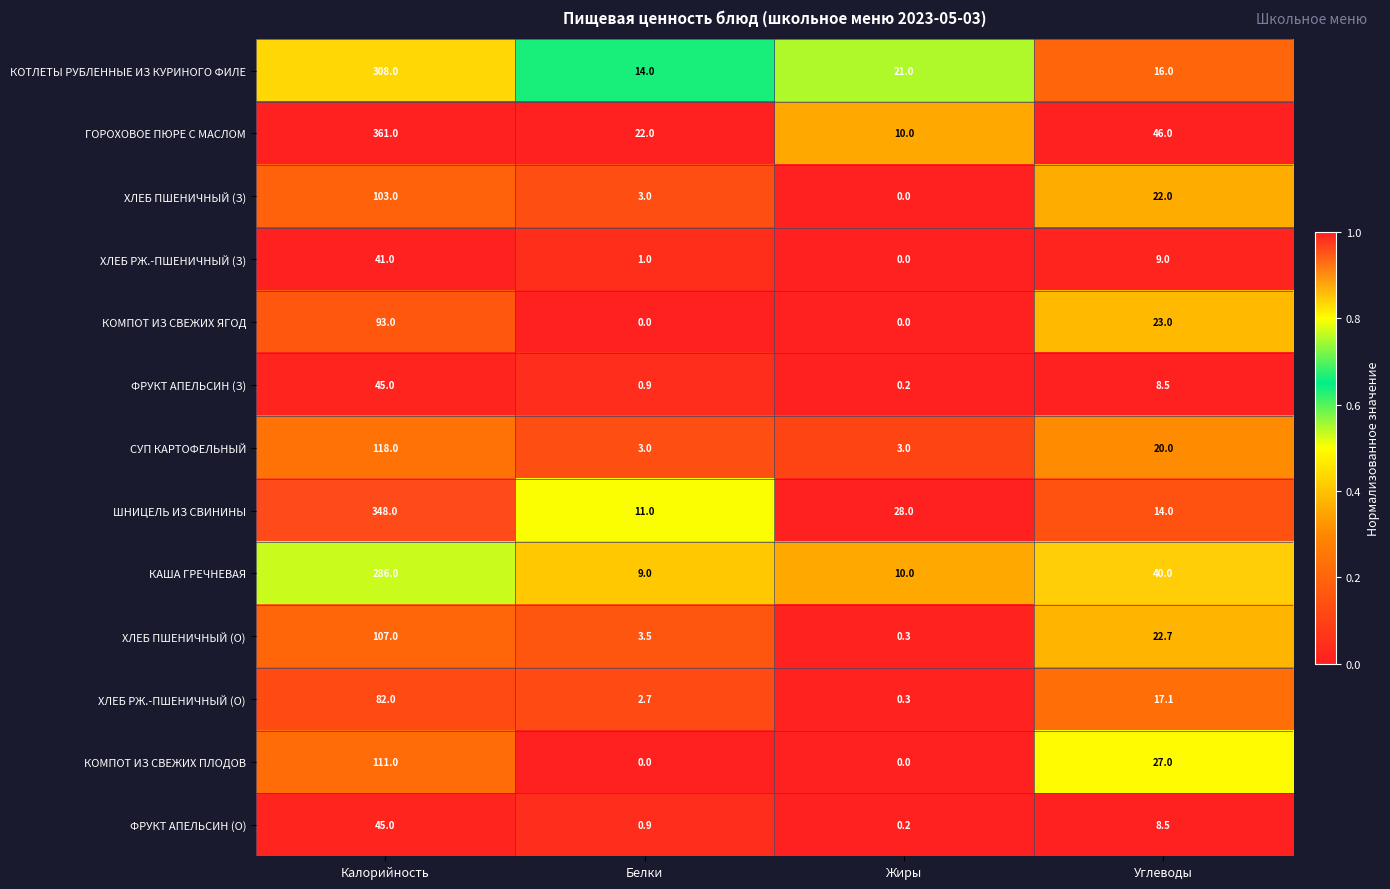

Which series has the widest spread of values?

ГОРОХОВОЕ ПЮРЕ С МАСЛОМ